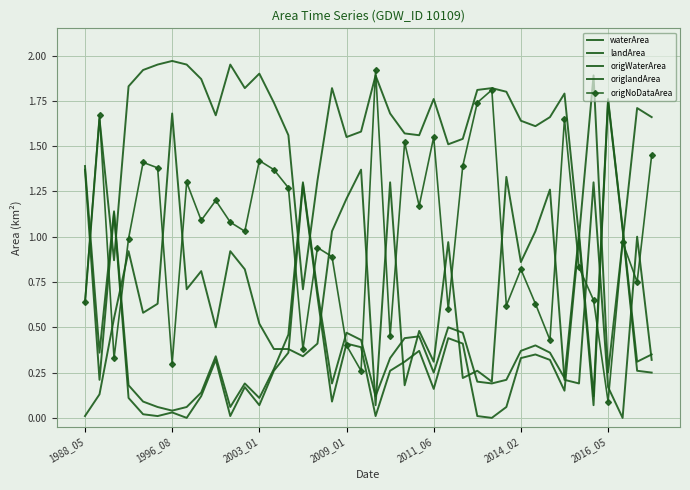

How many lines are shown in the chart?

5